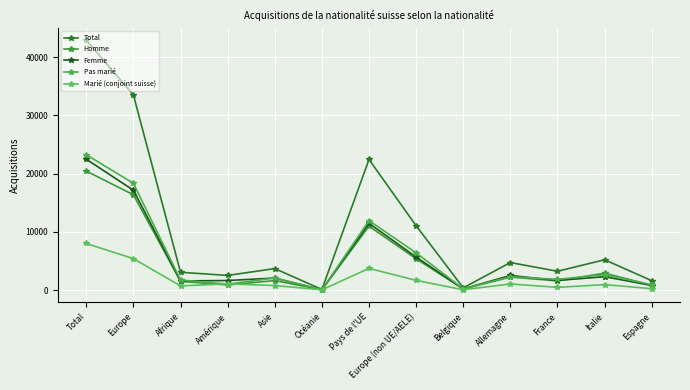

Count the number of data series in this chart.

5